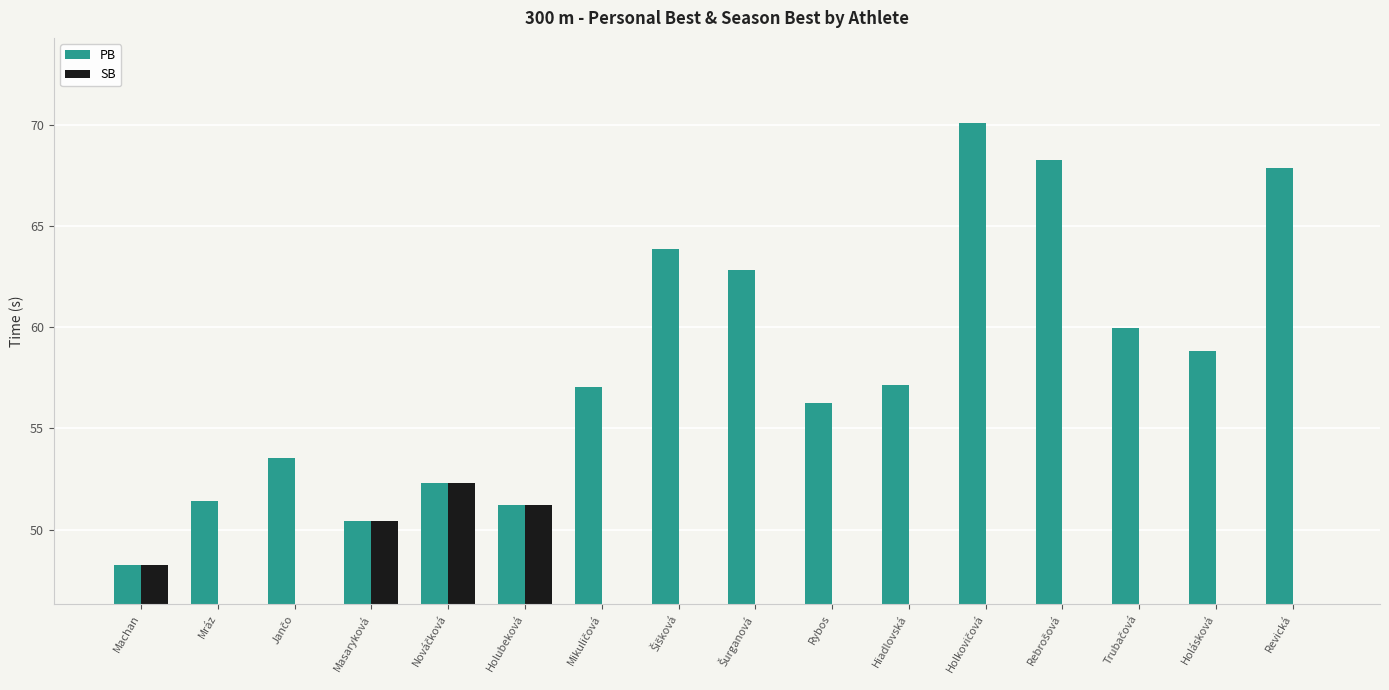

At Rebrošová, list the series in order from largest to smallest.

PB, SB